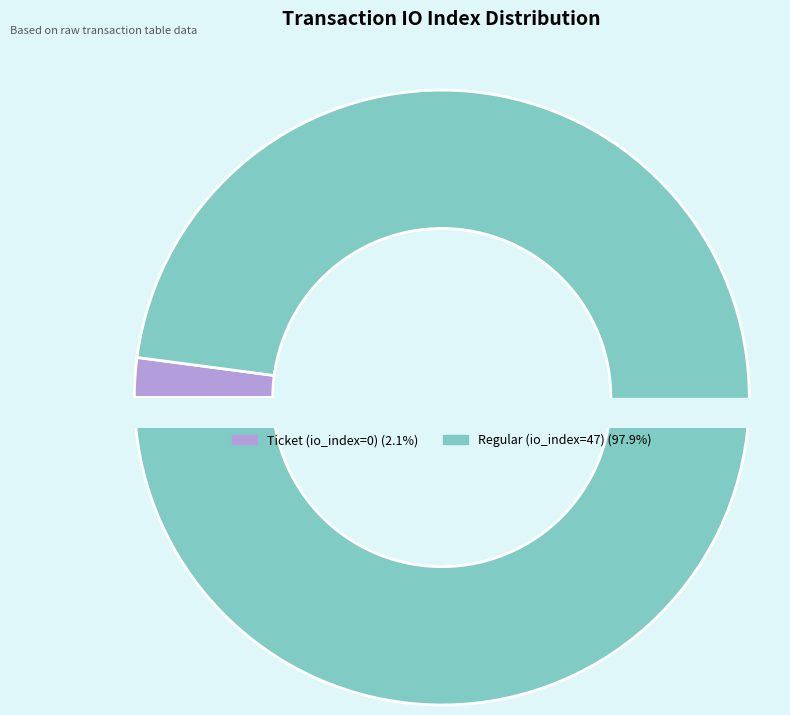

Does Regular (io_index=47) account for over 50% of the chart?

Yes